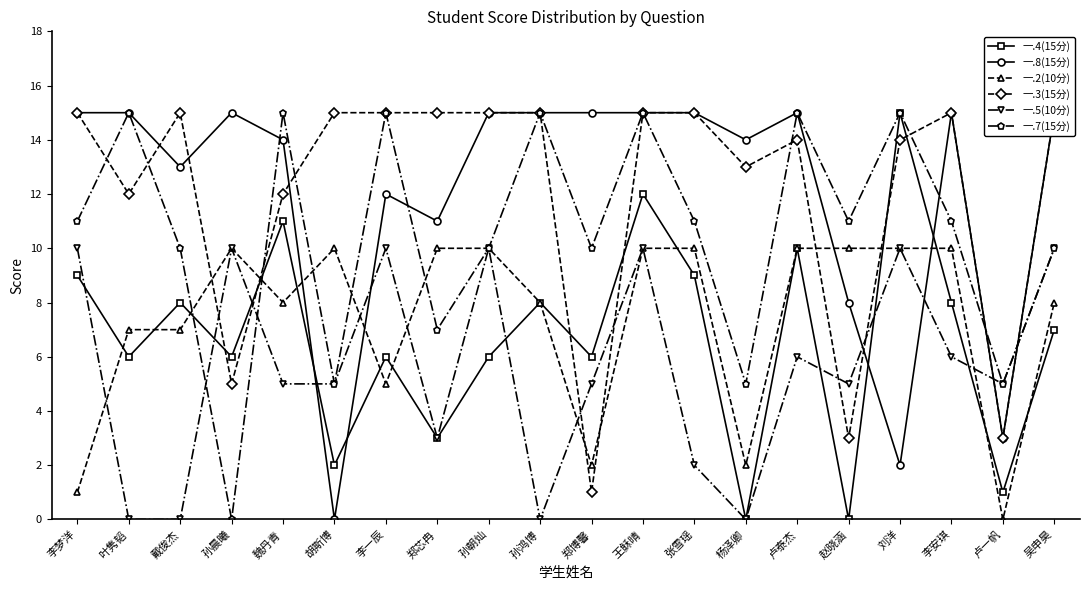

Where is 一.8(15分) nearest to the value 7?

赵晓涵